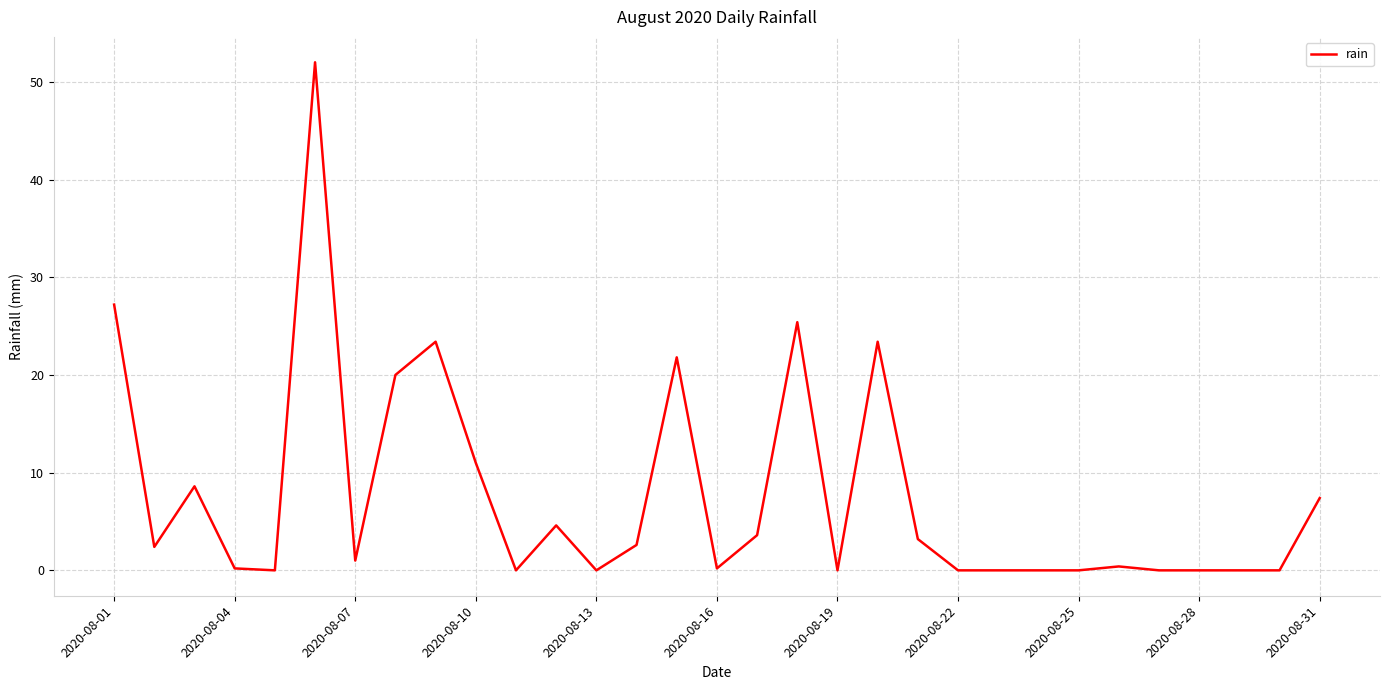

What is the greatest value displayed?

52.0